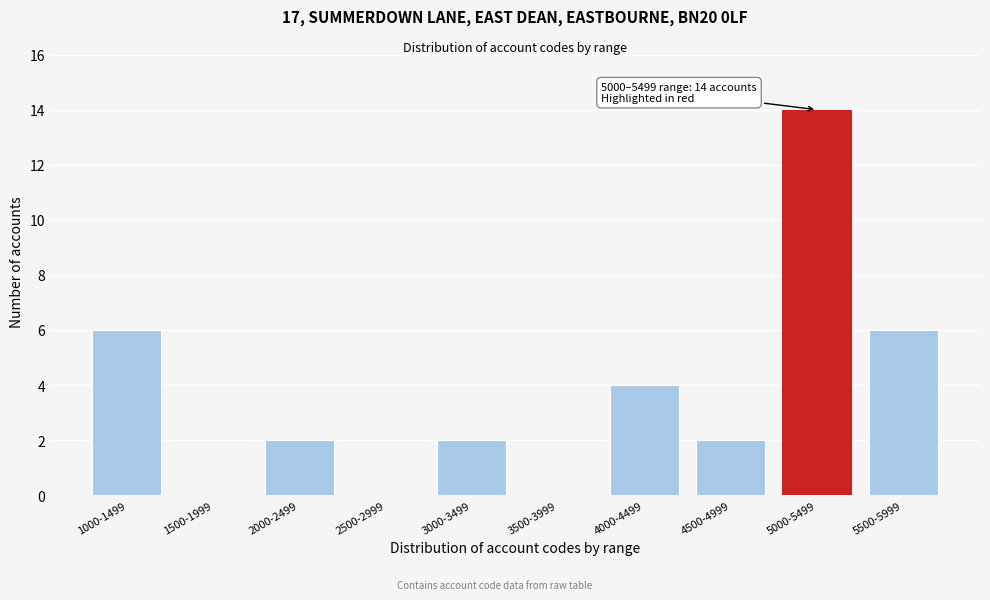

Reading left to right, what are all the values shown in this chart?

1000-1499=6	1500-1999=0	2000-2499=2	2500-2999=0	3000-3499=2	3500-3999=0	4000-4499=4	4500-4999=2	5000-5499=14	5500-5999=6